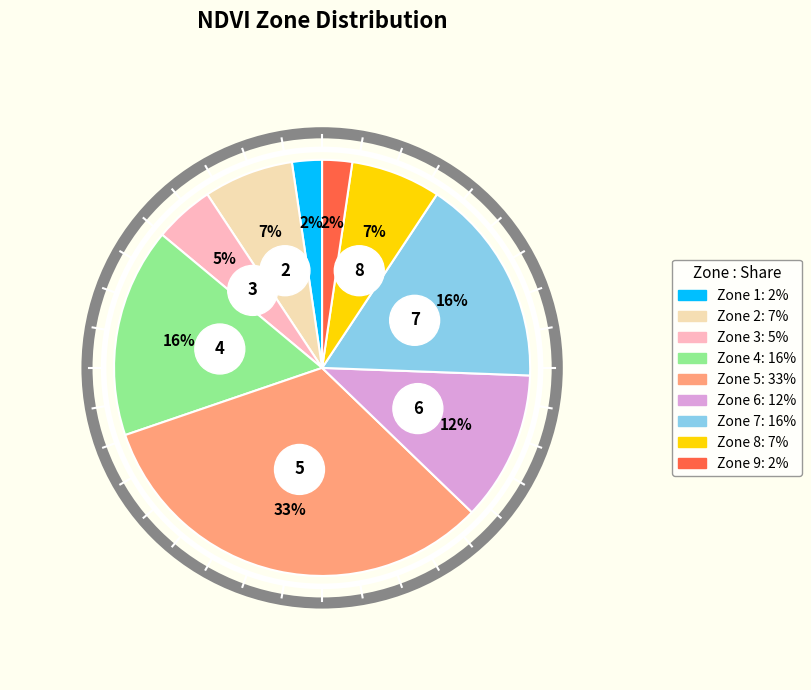

Which slice is the largest?

Zone 5